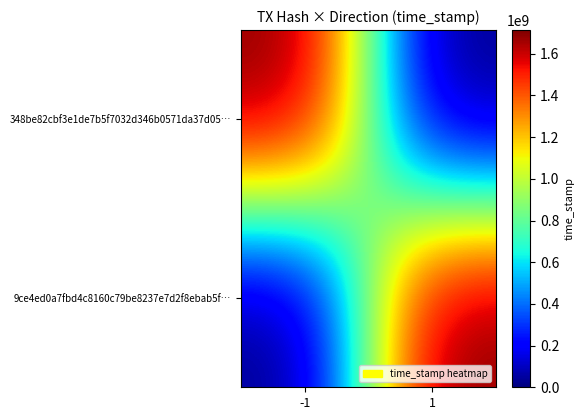

Reading left to right, extract all data points from this chart.

348be82cbf3e1de7b5f7032d346b0571da37d05…: -1=1713811349	1=0
9ce4ed0a7fbd4c8160c79be8237e7d2f8ebab5f…: -1=0	1=1713536135